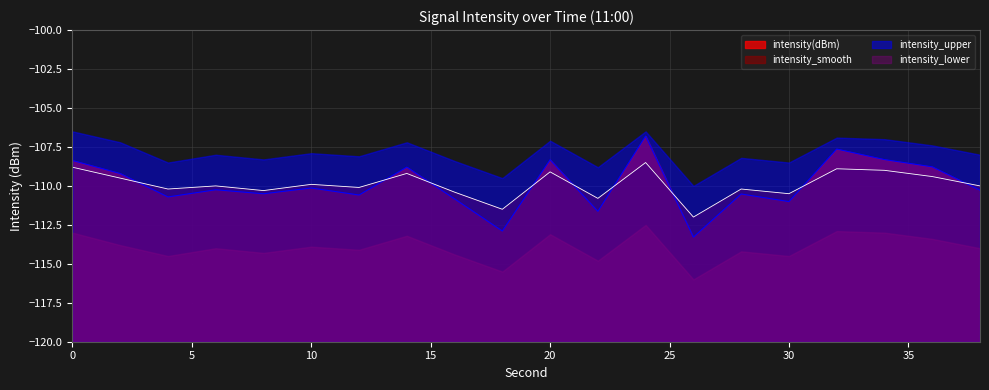

At which category does the chart reach its minimum across all series?

26